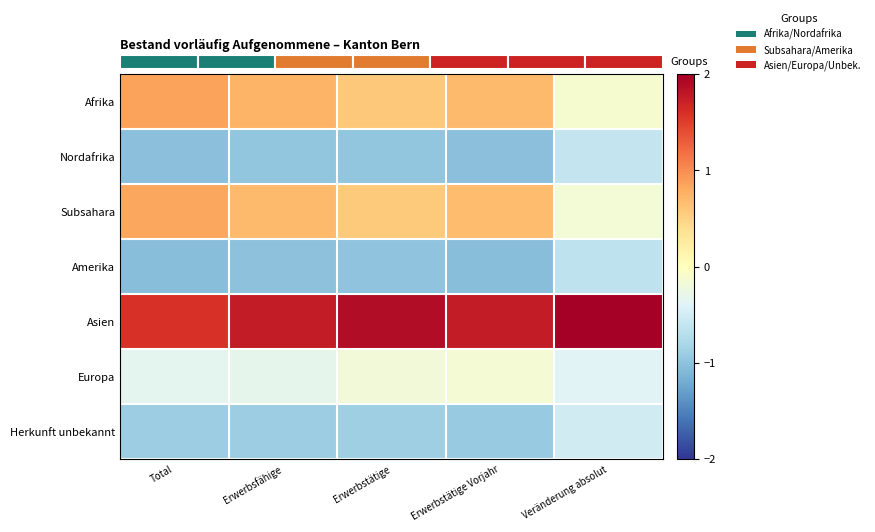

Rank the series at Erwerbsfähige from lowest to highest value.

Amerika, Nordafrika, Herkunft unbekannt, Europa, Subsahara, Afrika, Asien